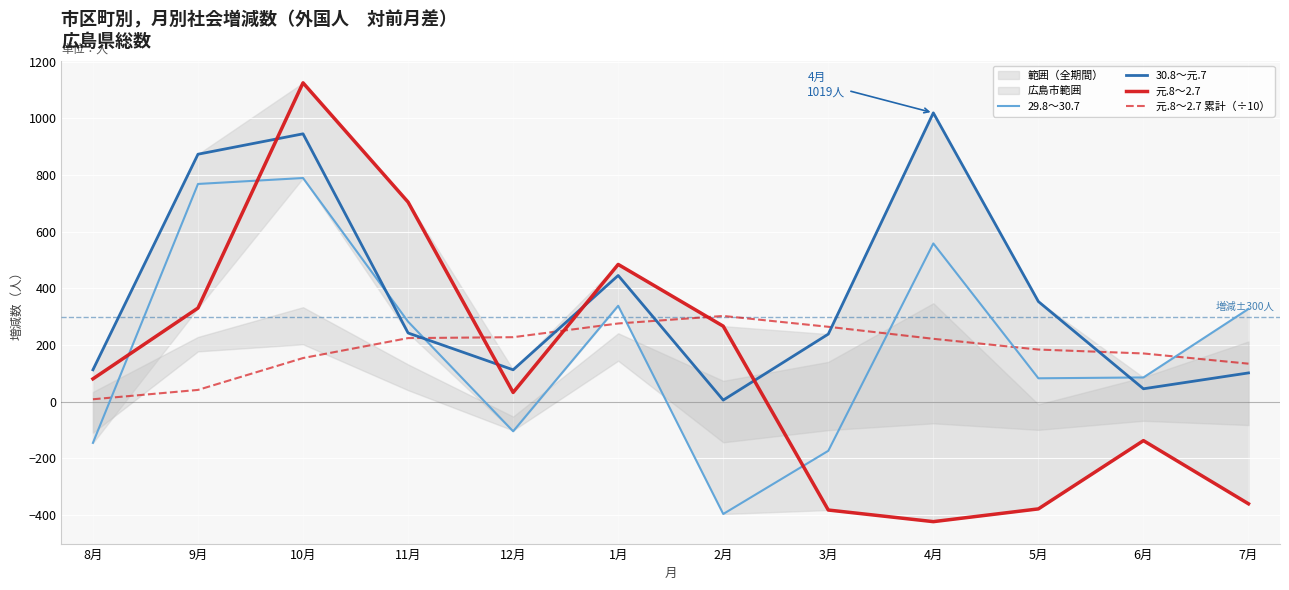

At how many categories does at least one series exceed 129?

11